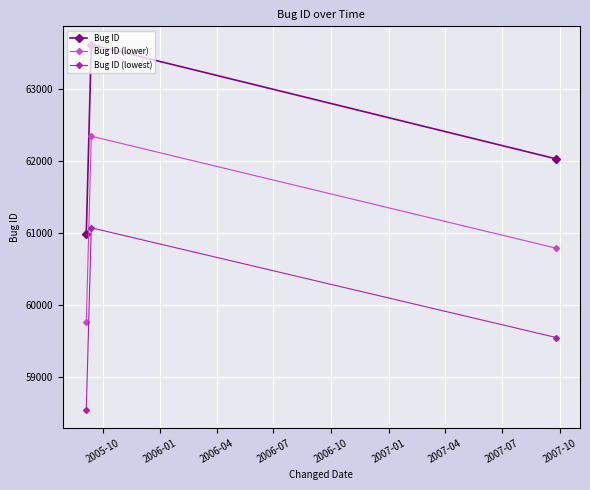

What is the average value of the Bug ID (lower) series?

60962.5